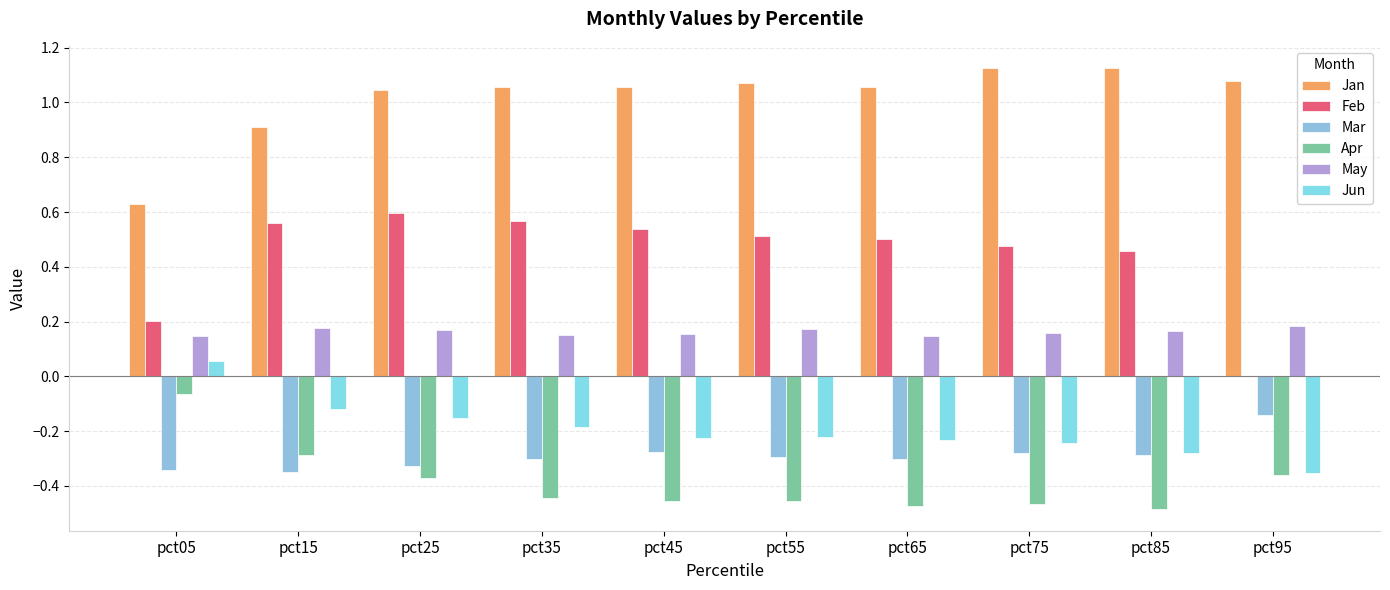

How many groups of bars are there?

10